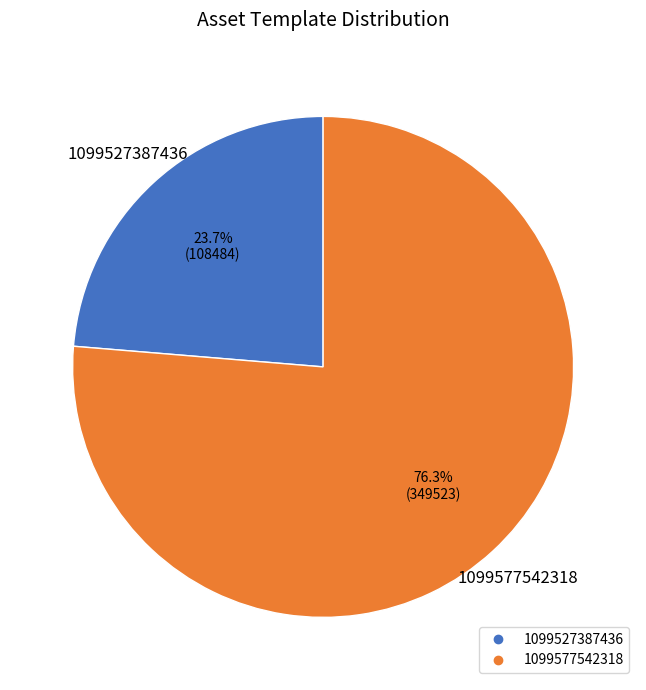

What is the total percentage of 1099577542318 and 1099527387436?

100.0%